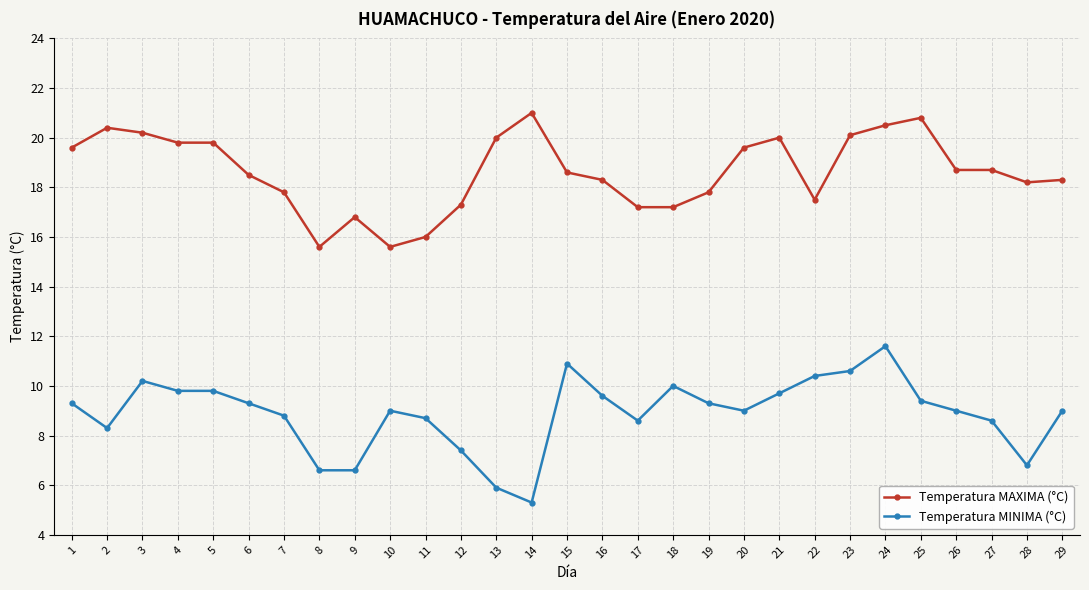

Where is the first local maximum for Temperatura MINIMA (°C)?

3